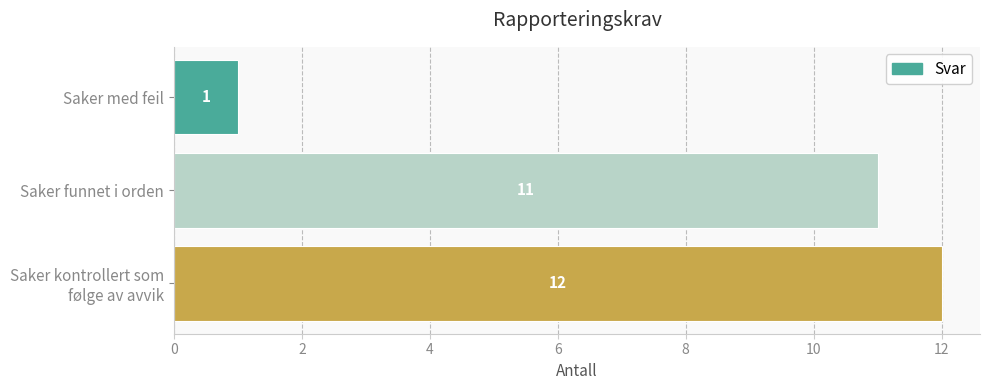

What is the difference between the maximum and minimum values?

11